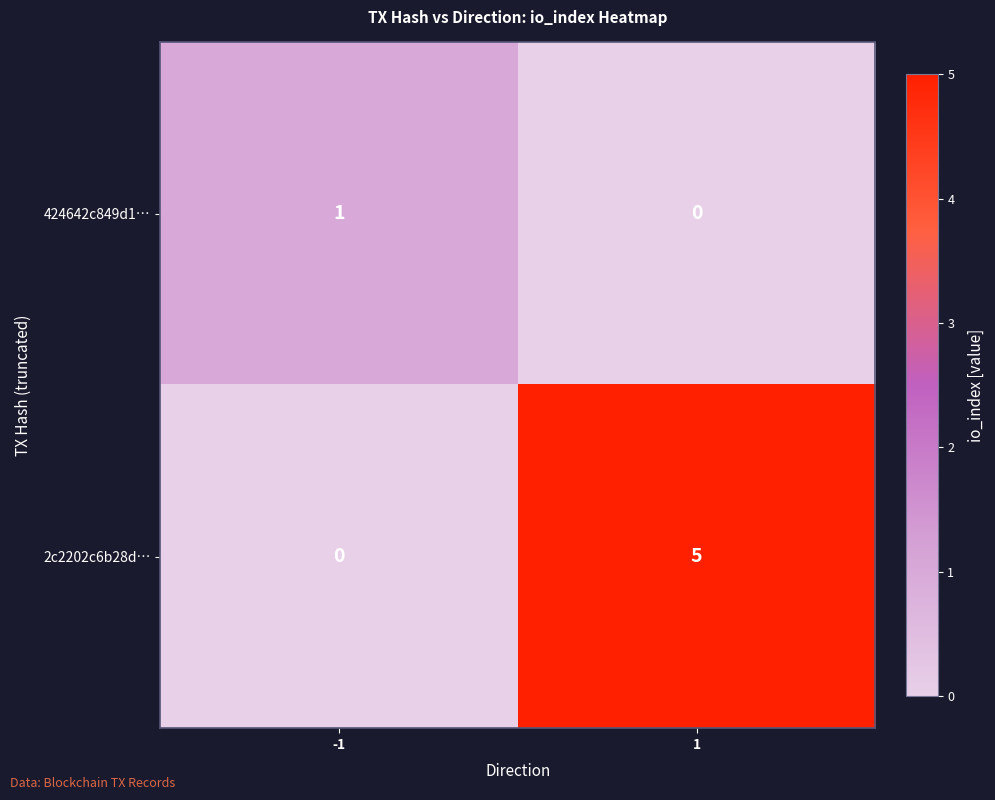

What is the total value across all series at -1?

1